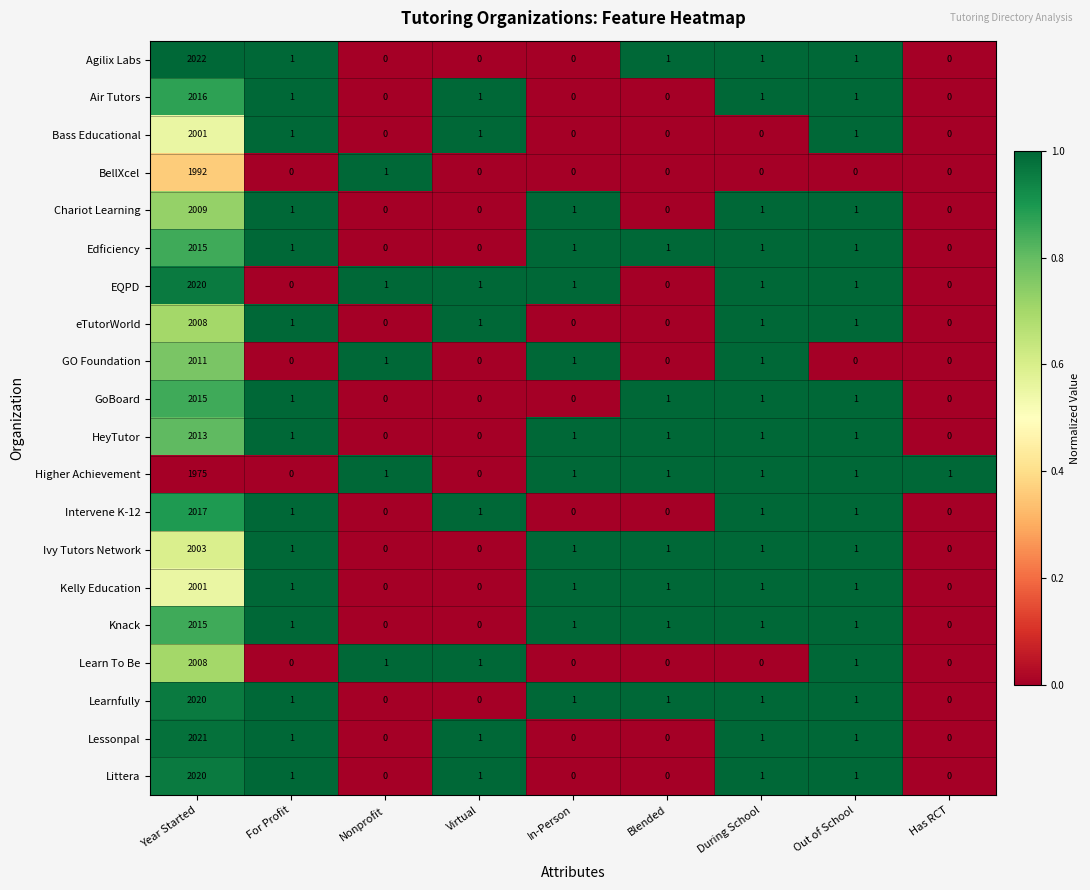

What is the total value across all series at For Profit?

15